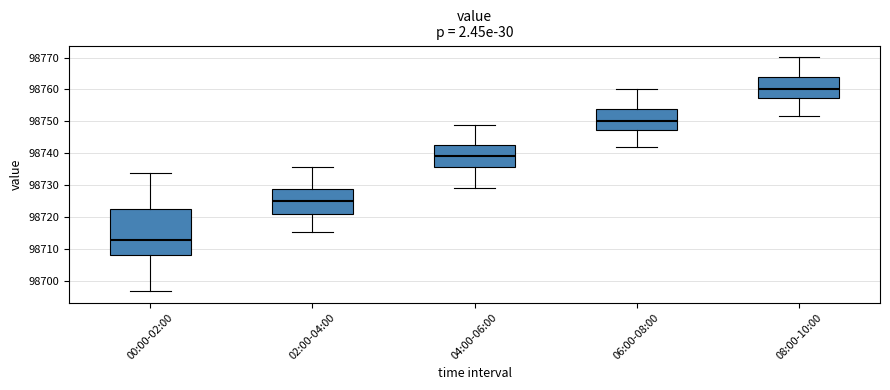

Which box is the tallest, from its lower edge to its upper edge?

00:00-02:00